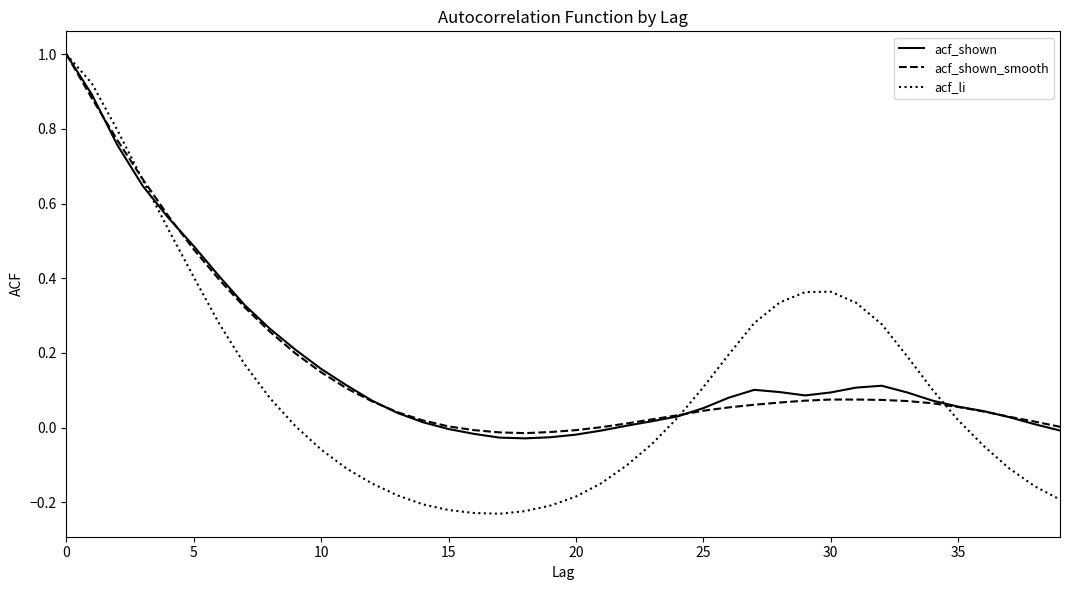

What are all the series names shown in the legend?

acf_shown, acf_shown_smooth, acf_li